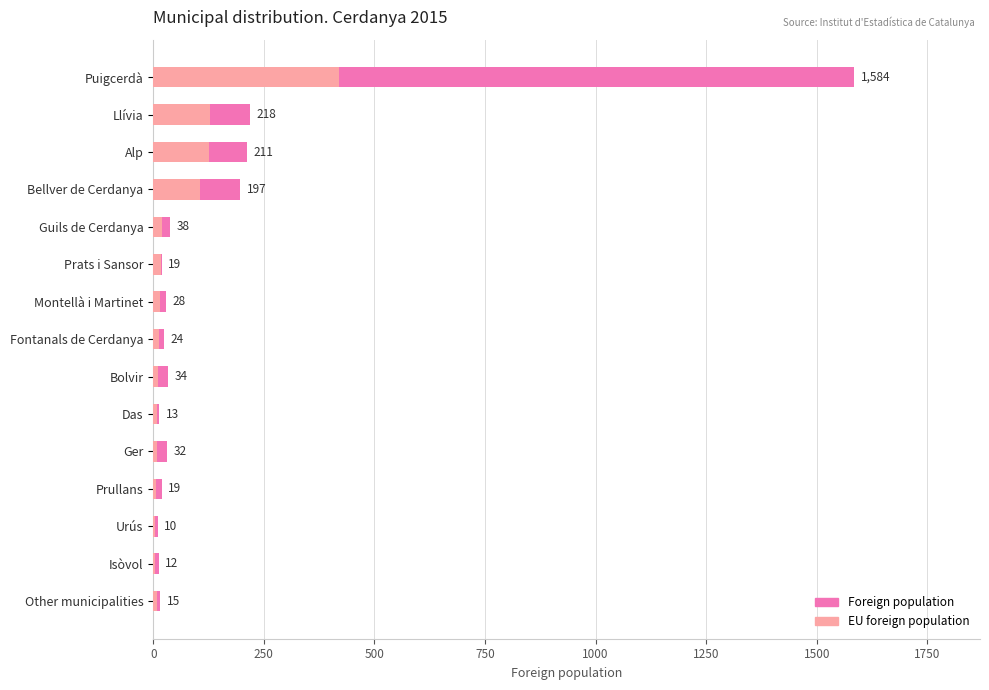

Which series has the largest total across all categories?

Foreign population